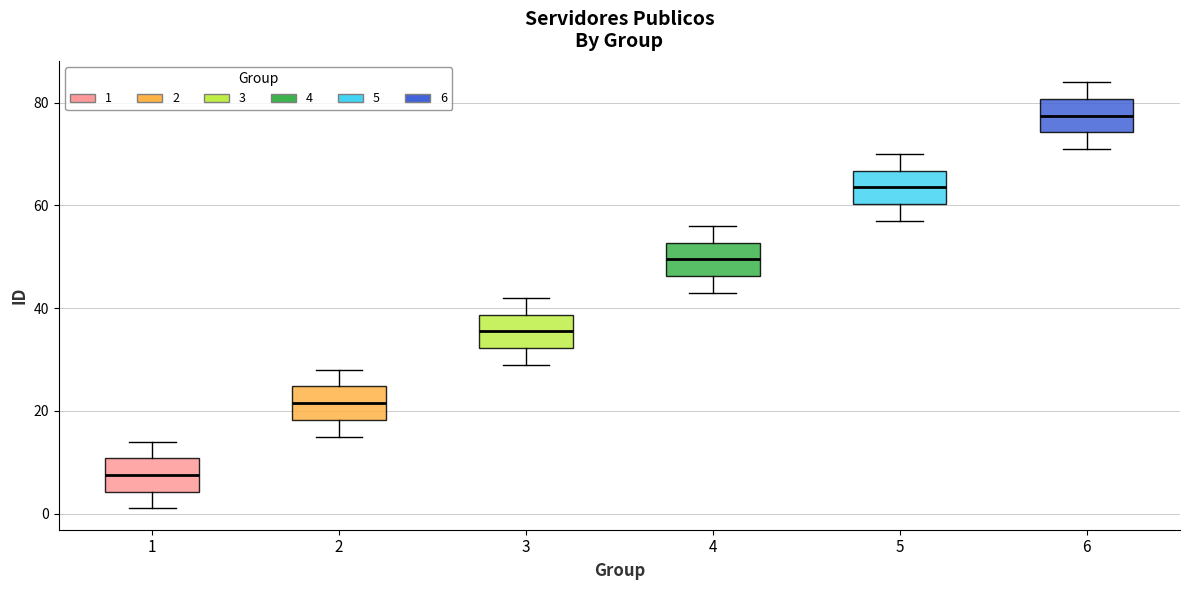

Reading left to right, read every box against the y-axis: the position of its median line, the range the box covers, and the ends of its whiskers. The values are not printed on the chart, so give them approximately, as read against the axis.

1: median 8, box 4 to 10, whiskers 2 to 14
2: median 22, box 18 to 24, whiskers 16 to 28
3: median 36, box 32 to 38, whiskers 30 to 42
4: median 50, box 46 to 52, whiskers 44 to 56
5: median 64, box 60 to 66, whiskers 58 to 70
6: median 78, box 74 to 80, whiskers 72 to 84